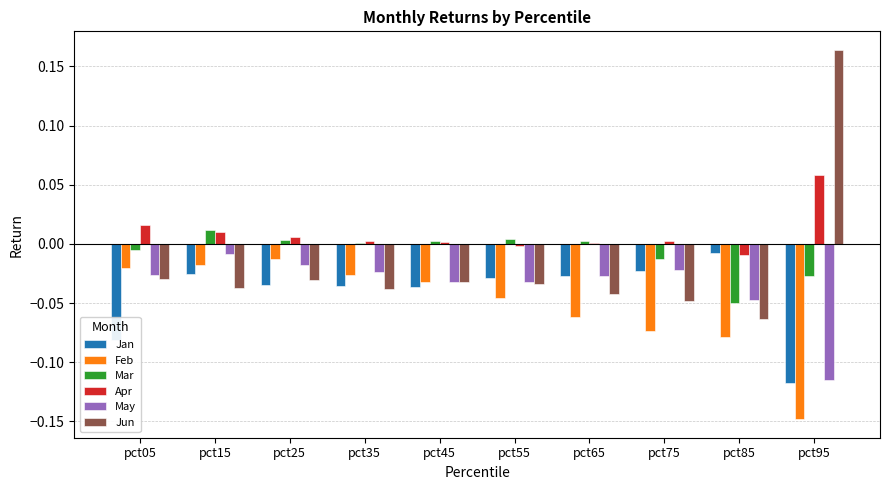

Which series has the largest total across all categories?

Apr